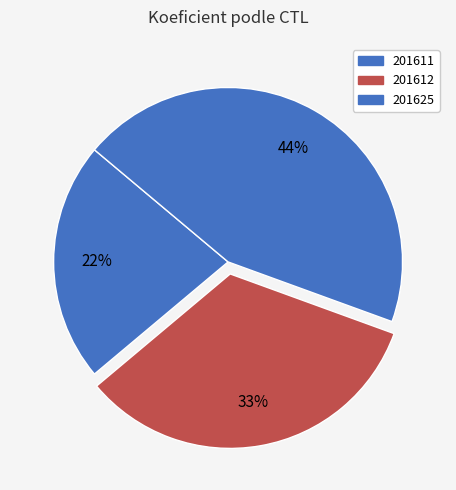

To the nearest percent, what is the combined percentage of 201625 and 201611?

67%